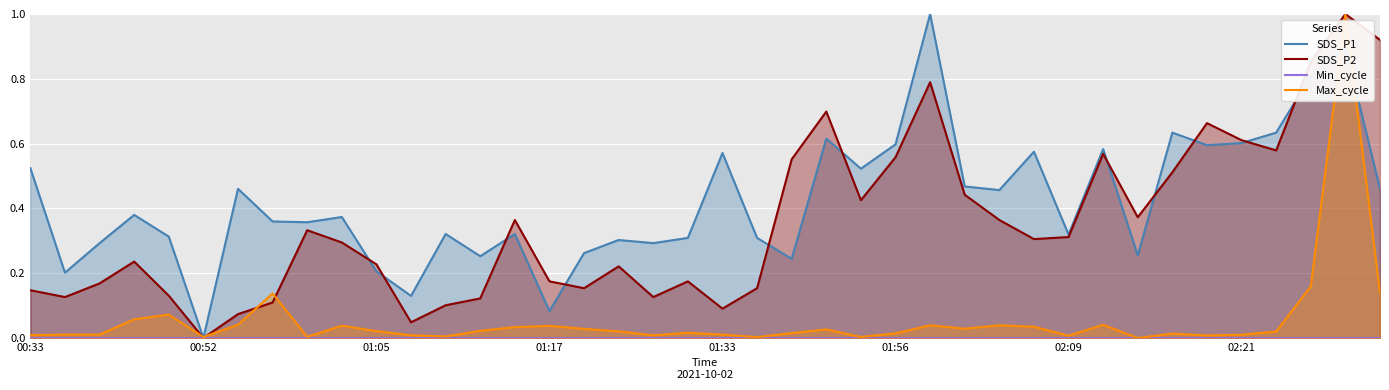

True or false: Min_cycle and SDS_P1 cross at least once.

False